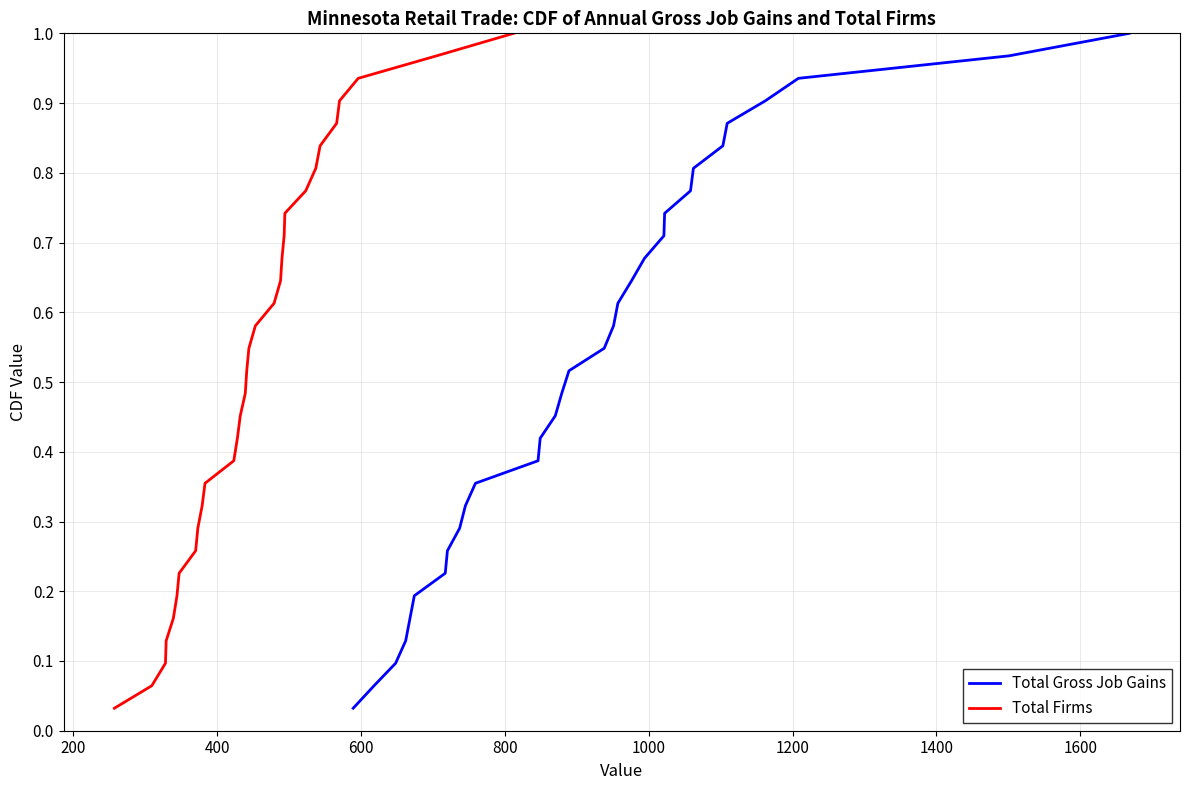

Which series has the largest total across all categories?

Total Gross Job Gains